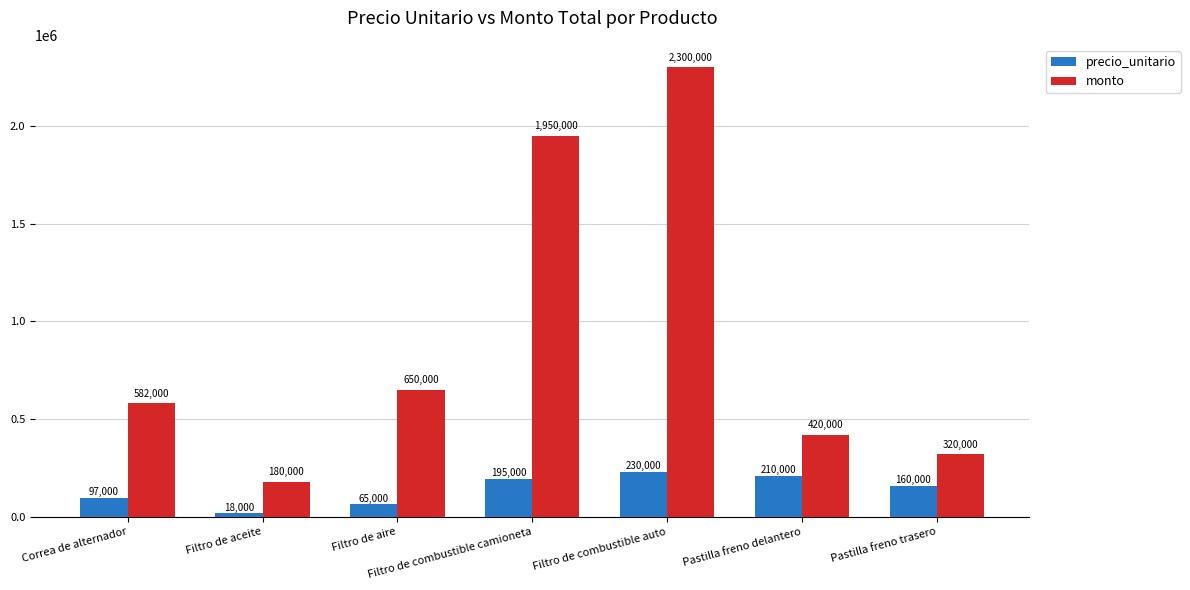

What value does the monto series have at Filtro de combustible camioneta, to the nearest 100?

1950000